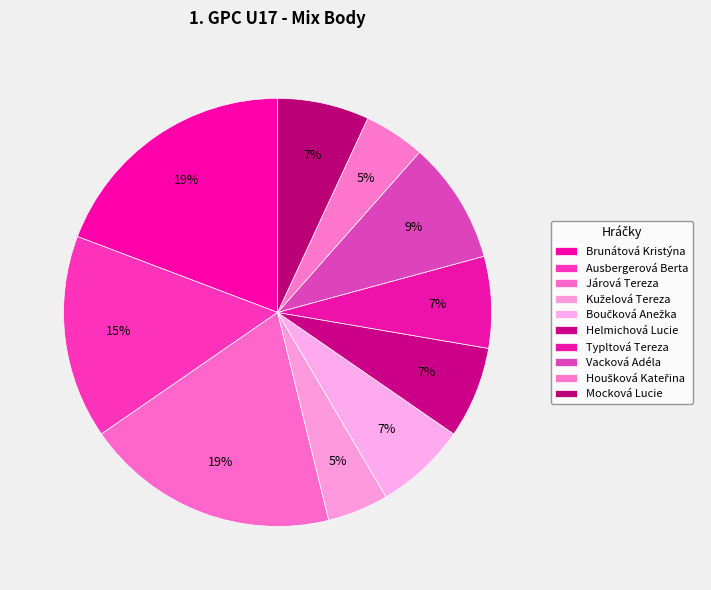

Is there a majority slice in this chart?

No